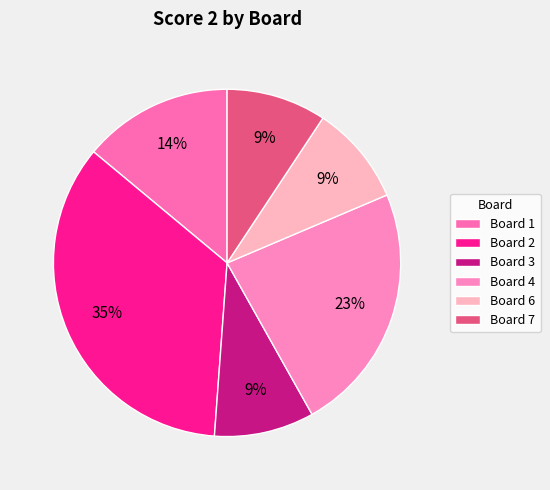

Count the number of slices in the pie.

6